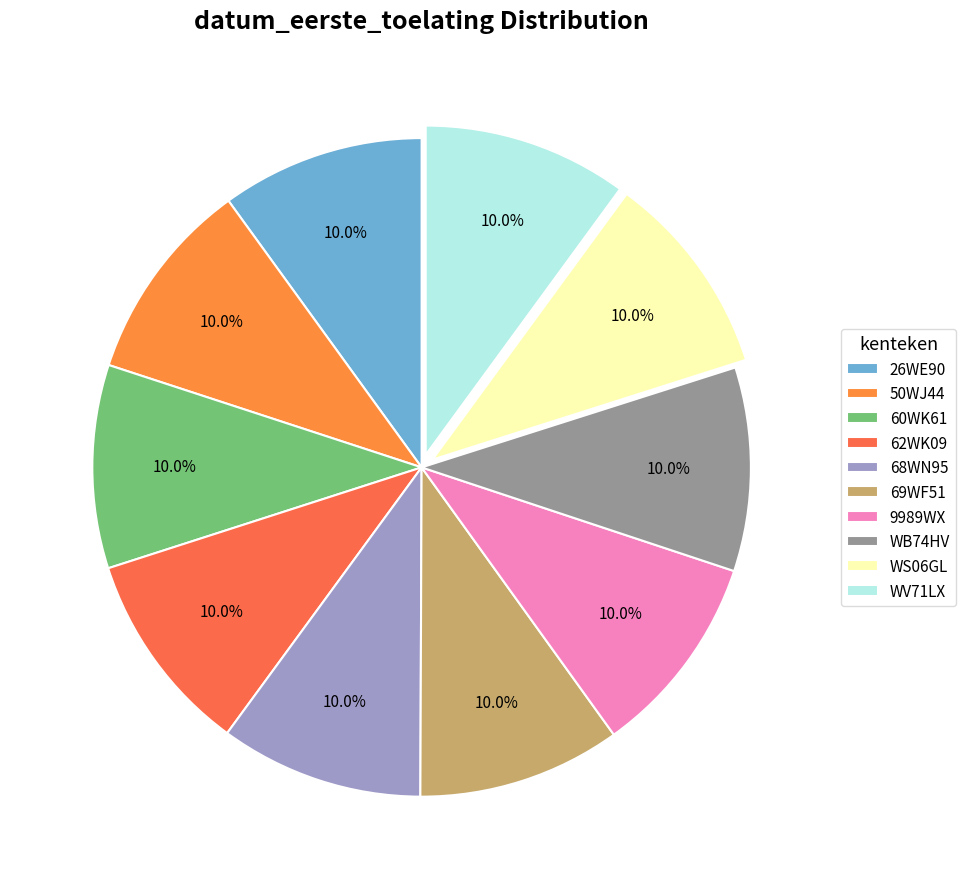

Which category has the biggest portion of the pie?

WV71LX